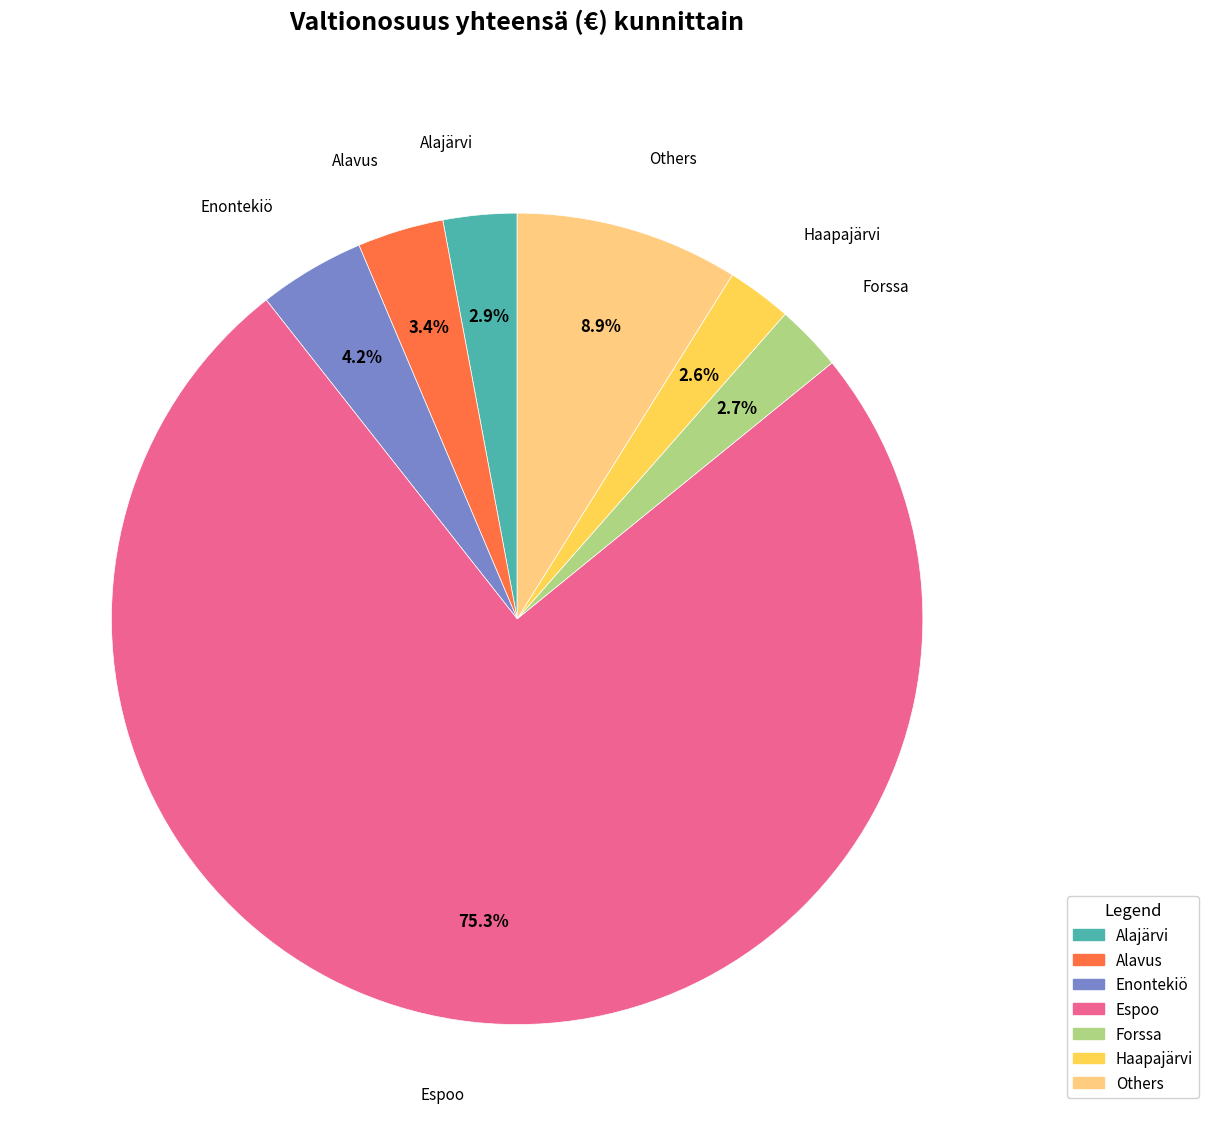

Is there any slice that represents more than half of the pie?

Yes